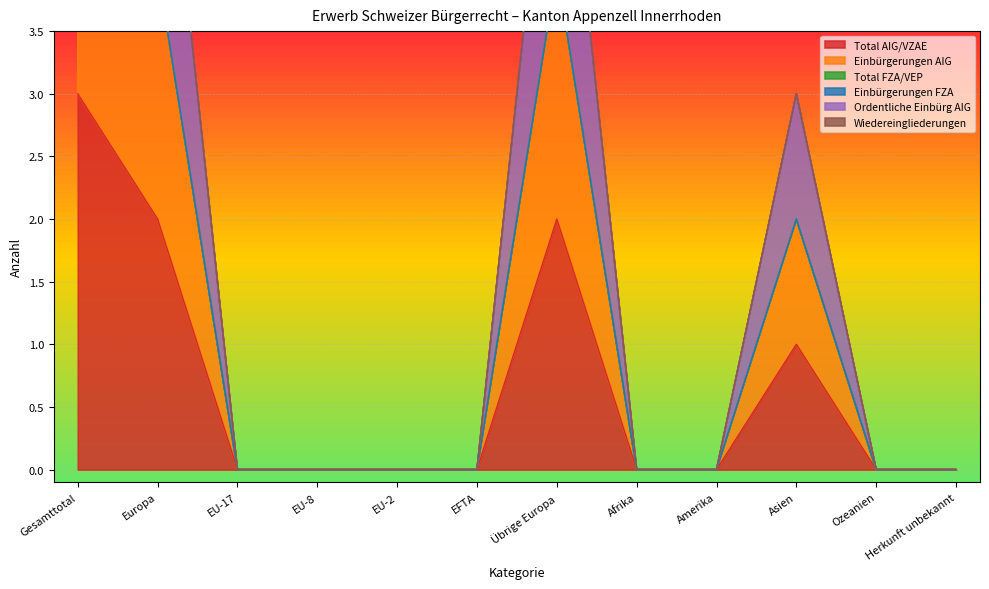

True or false: Einbürgerungen AIG and Ordentliche Einbürg AIG cross at least once.

False